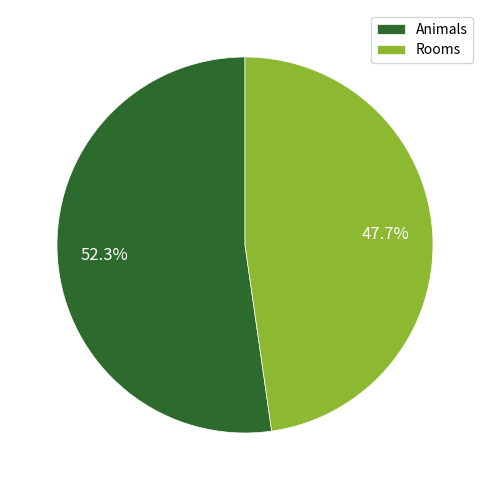

Rank the categories by value from lowest to highest.

Rooms, Animals